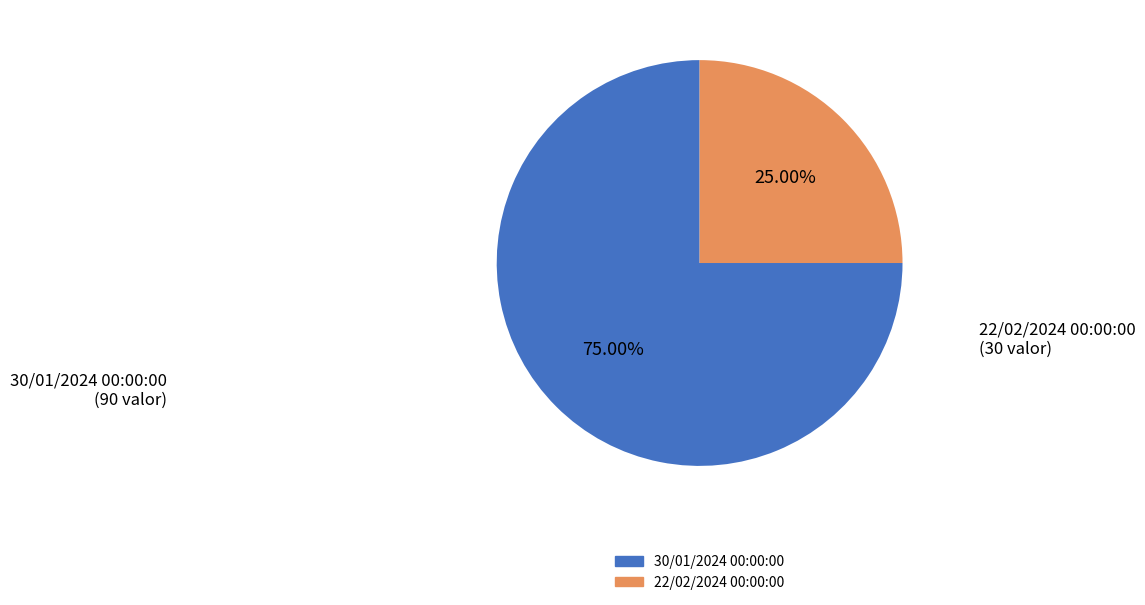

Which slice is the largest?

30/01/2024 00:00:00